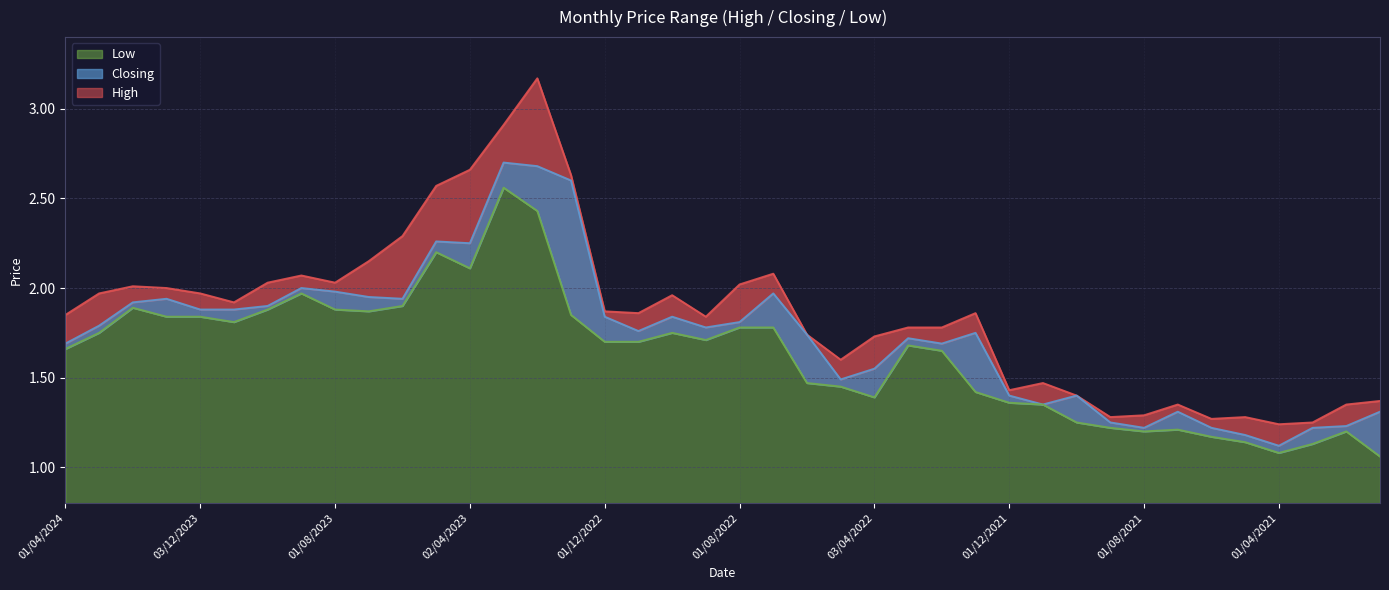

List the series in order of their peak value, lowest first.

Low, Closing, High